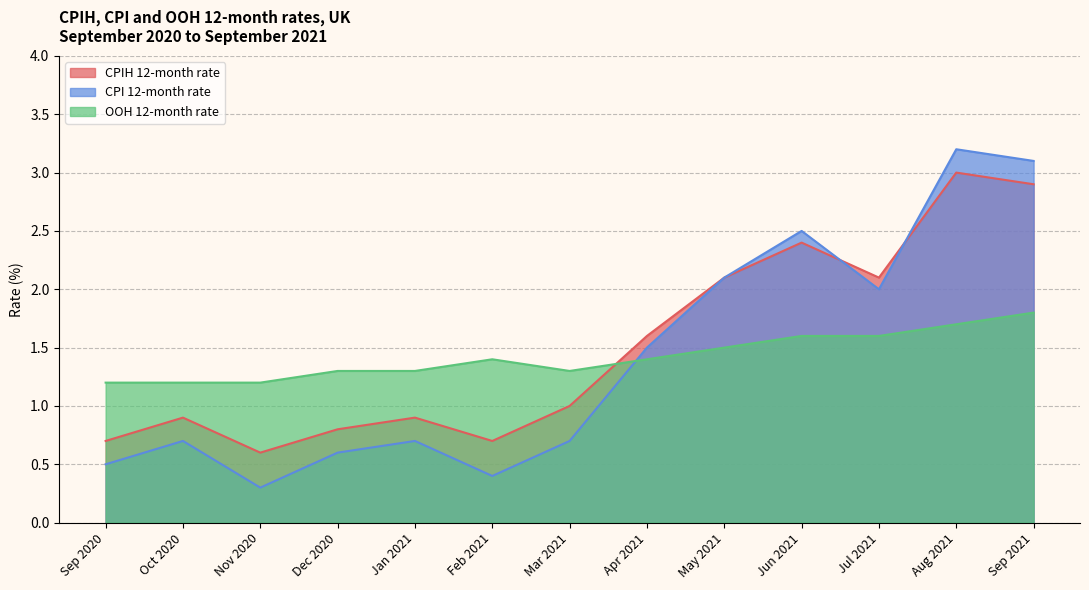

How many interior local peaks does the CPIH 12-month rate series have?

4